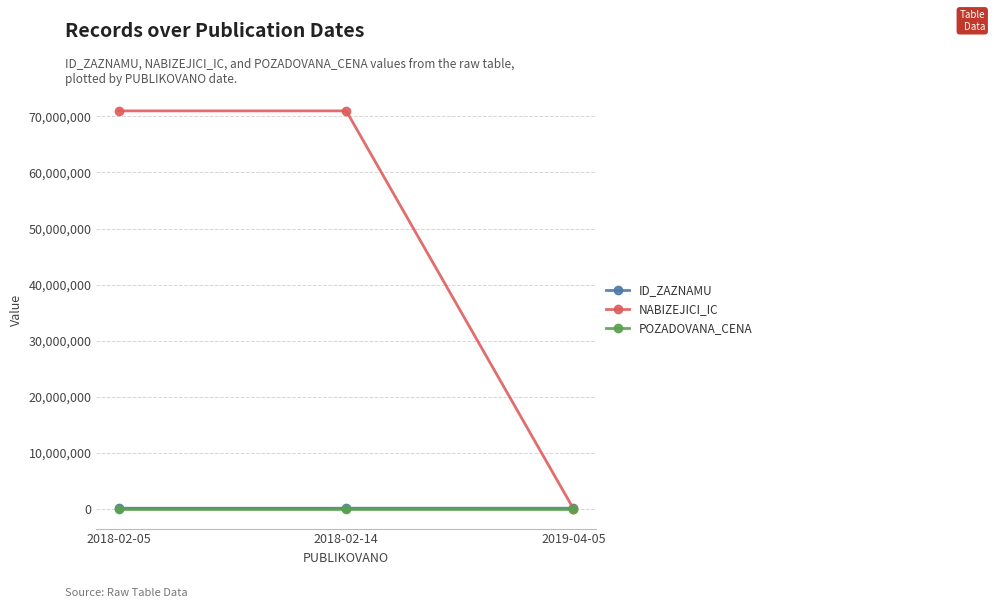

What is the total value across all series at 2019-04-05?

87512